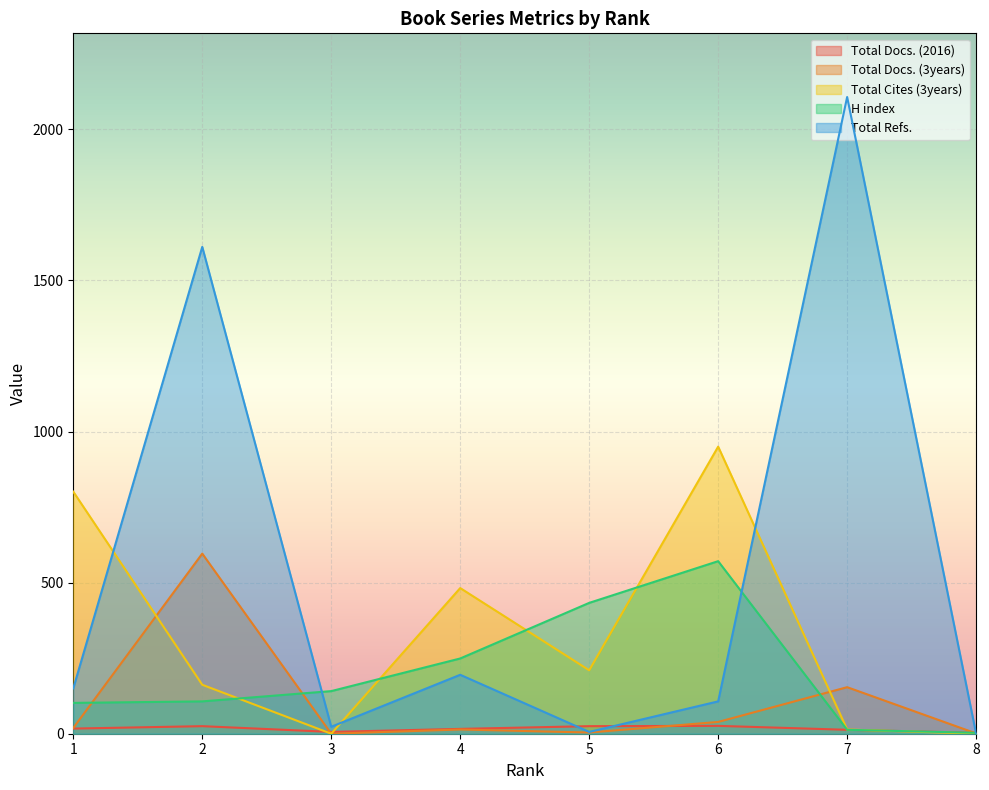

The Total Cites (3years) series shows 1460 at 6. True or false?

False